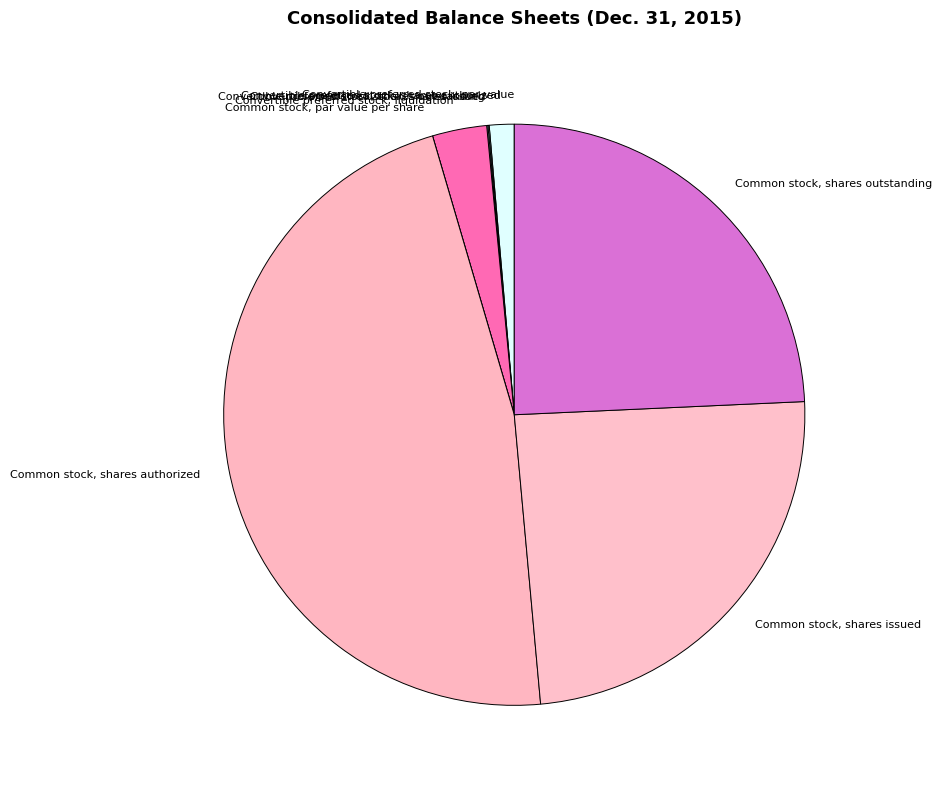

Does Common stock, shares issued represent more than half of the total?

No